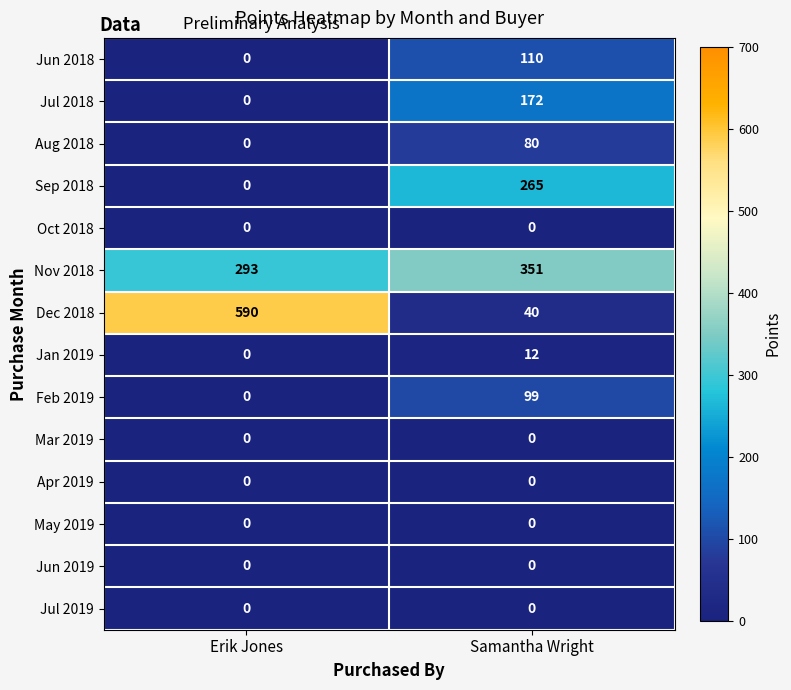

What is the difference between the Nov 2018 values at Samantha Wright and Erik Jones?

58